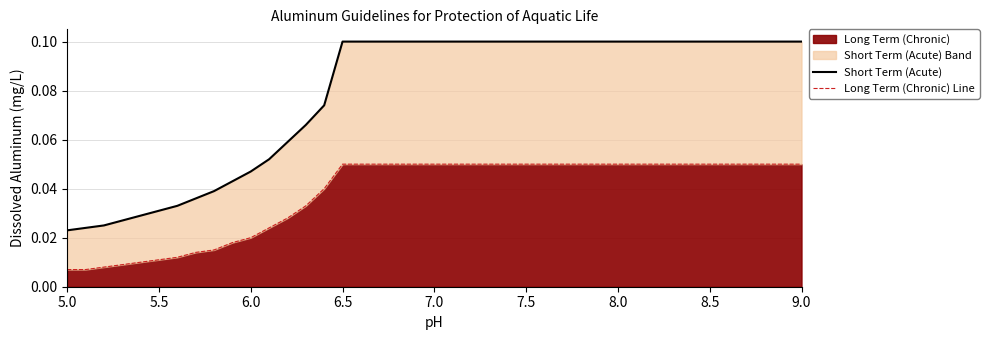

Reading left to right, list all the values displayed in this chart.

Short Term (Acute): 0.0	0.0	0.0	0.0	0.0	0.0	0.0	0.0	0.0	0.0	0.0	0.1	0.1	0.1	0.1	0.1	0.1	0.1	0.1	0.1	0.1
Long Term (Chronic) Line: 0.0	0.0	0.0	0.0	0.0	0.0	0.0	0.0	0.0	0.0	0.0	0.0	0.0	0.0	0.0	0.1	0.1	0.1	0.1	0.1	0.1